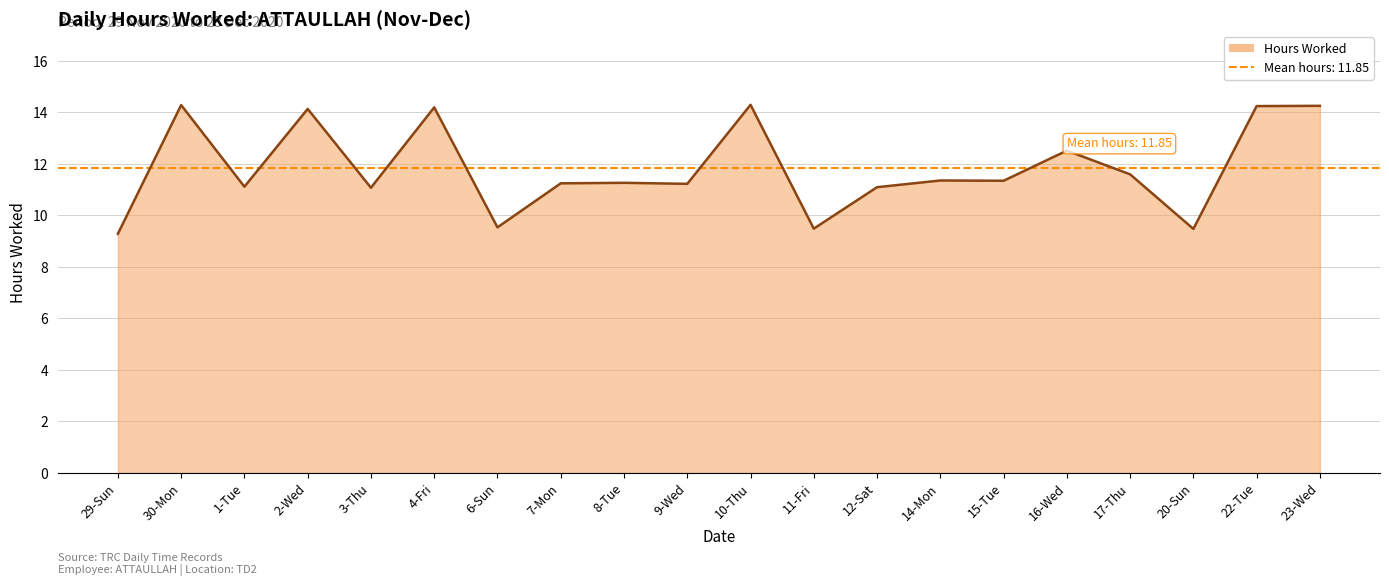

Is it true that the value at 11-Fri is 3.0?

False